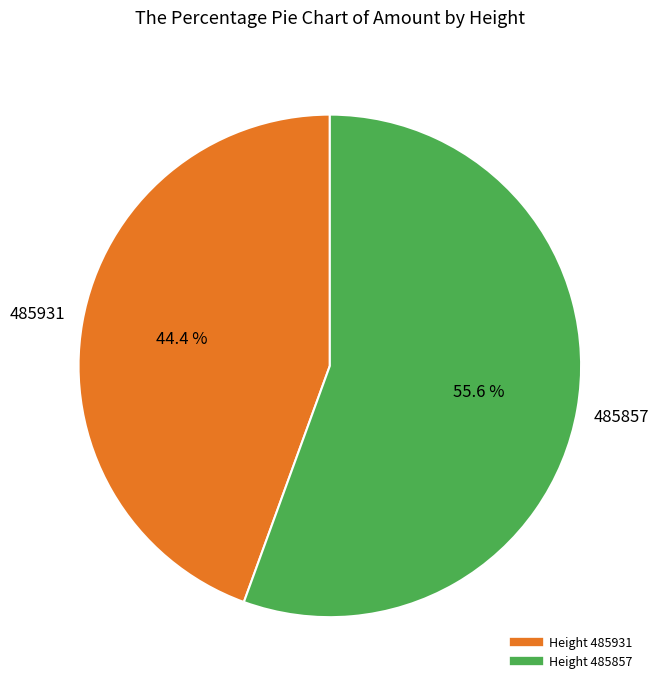

Does any single category account for the majority?

Yes